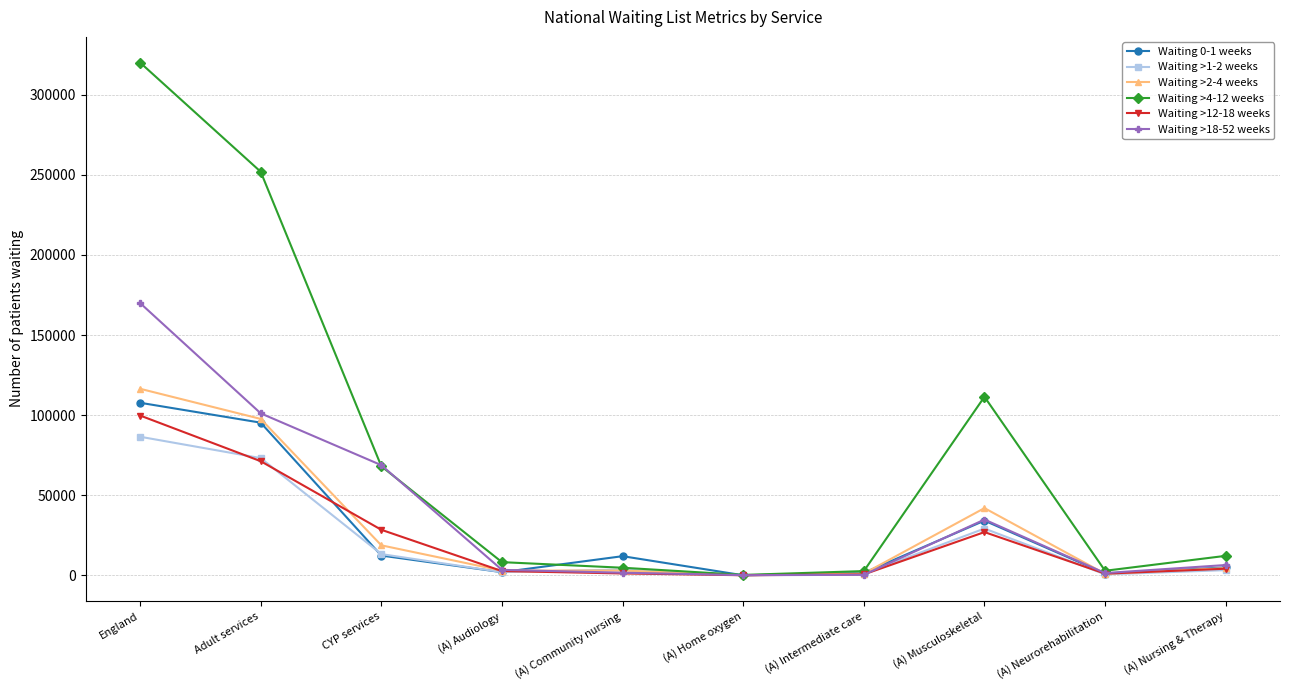

Rank the series by their maximum value, from lowest to highest.

Waiting >1-2 weeks, Waiting >12-18 weeks, Waiting 0-1 weeks, Waiting >2-4 weeks, Waiting >18-52 weeks, Waiting >4-12 weeks